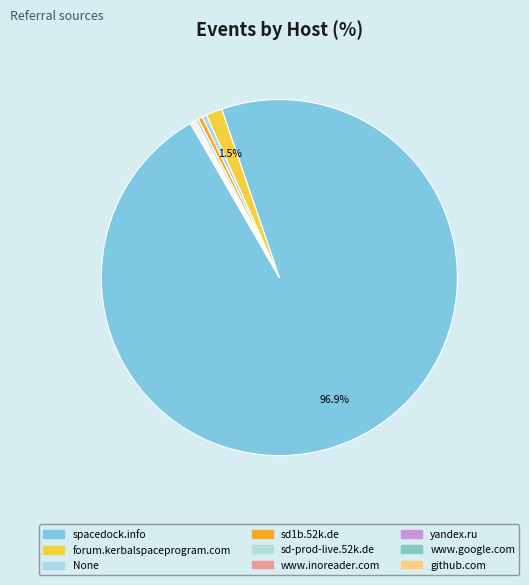

Which category accounts for the majority?

spacedock.info